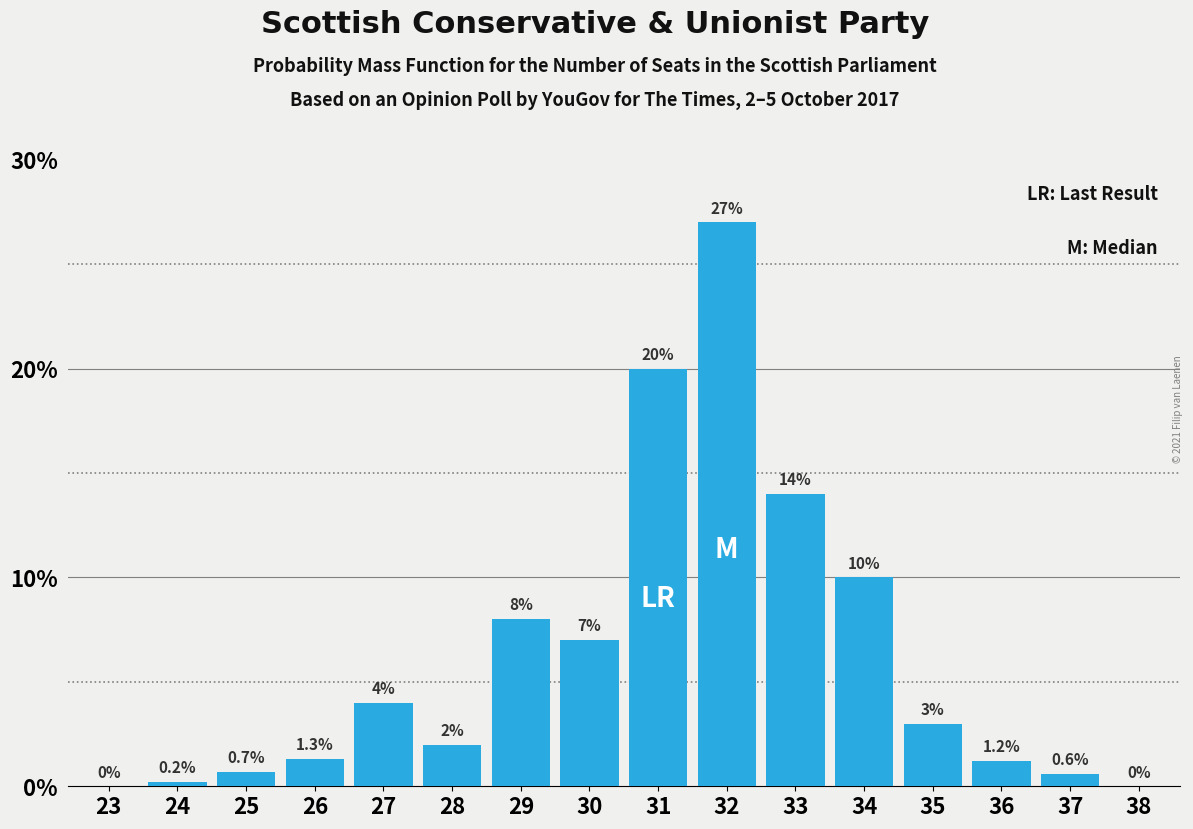

Reading right to left, list all the values displayed in this chart.

38=0.0	37=0.6	36=1.2	35=3.0	34=10.0	33=14.0	32=27.0	31=20.0	30=7.0	29=8.0	28=2.0	27=4.0	26=1.3	25=0.7	24=0.2	23=0.0